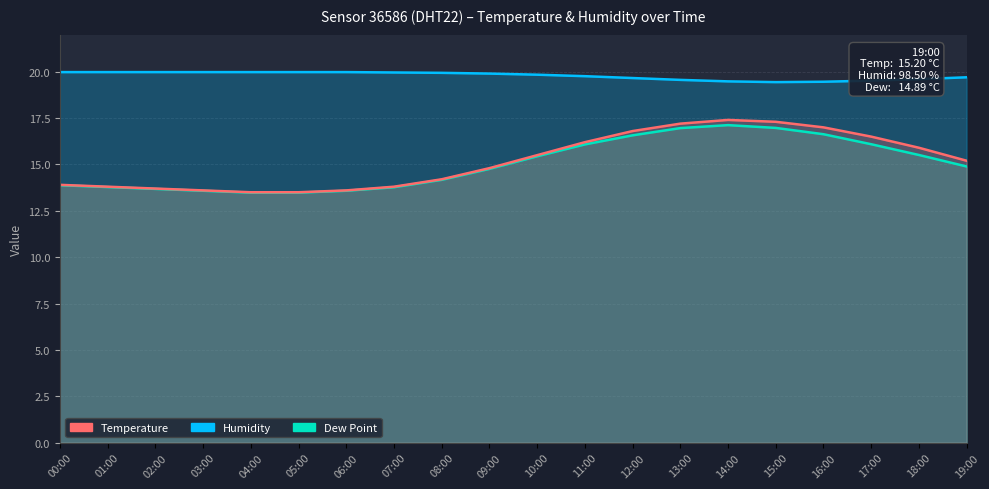

Reading left to right, transcribe all the data shown in this chart.

Temperature: 00:00=13.9	01:00=13.8	02:00=13.7	03:00=13.6	04:00=13.5	05:00=13.5	06:00=13.6	07:00=13.8	08:00=14.2	09:00=14.8	10:00=15.5	11:00=16.2	12:00=16.8	13:00=17.2	14:00=17.4	15:00=17.3	16:00=17.0	17:00=16.5	18:00=15.9	19:00=15.2
Humidity: 00:00=20.0	01:00=20.0	02:00=20.0	03:00=20.0	04:00=20.0	05:00=20.0	06:00=20.0	07:00=20.0	08:00=19.9	09:00=19.9	10:00=19.8	11:00=19.8	12:00=19.7	13:00=19.6	14:00=19.5	15:00=19.4	16:00=19.5	17:00=19.5	18:00=19.6	19:00=19.7
Dew Point: 00:00=13.9	01:00=13.8	02:00=13.7	03:00=13.6	04:00=13.5	05:00=13.5	06:00=13.6	07:00=13.8	08:00=14.2	09:00=14.8	10:00=15.4	11:00=16.1	12:00=16.6	13:00=17.0	14:00=17.1	15:00=17.0	16:00=16.6	17:00=16.1	18:00=15.5	19:00=14.9